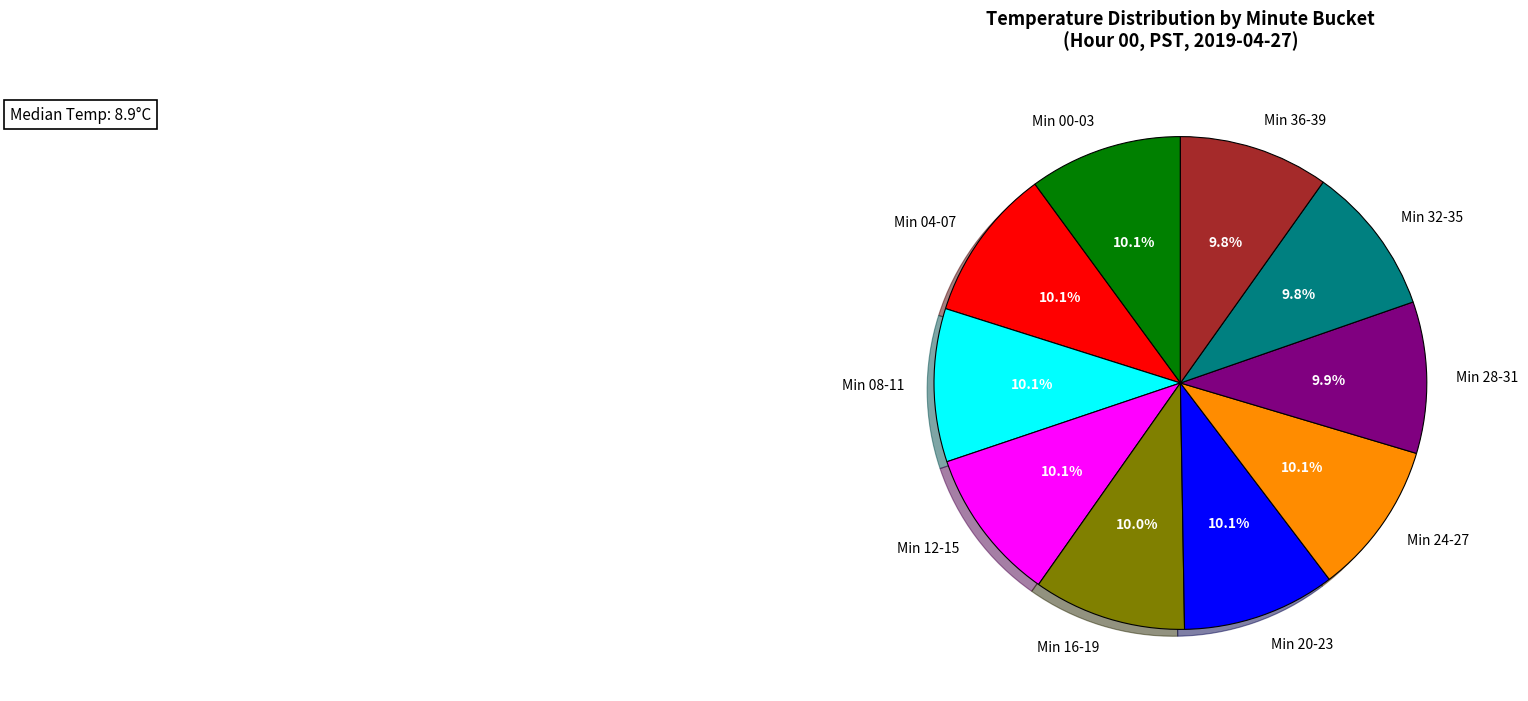

What is the ratio of the value at Min 36-39 to the value at Min 20-23?

1.0